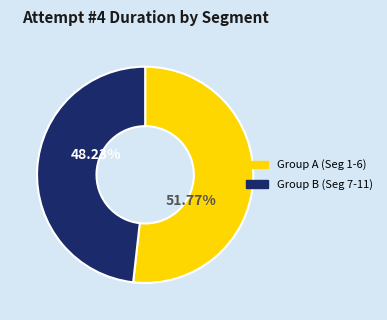

Count the number of slices in the pie.

2